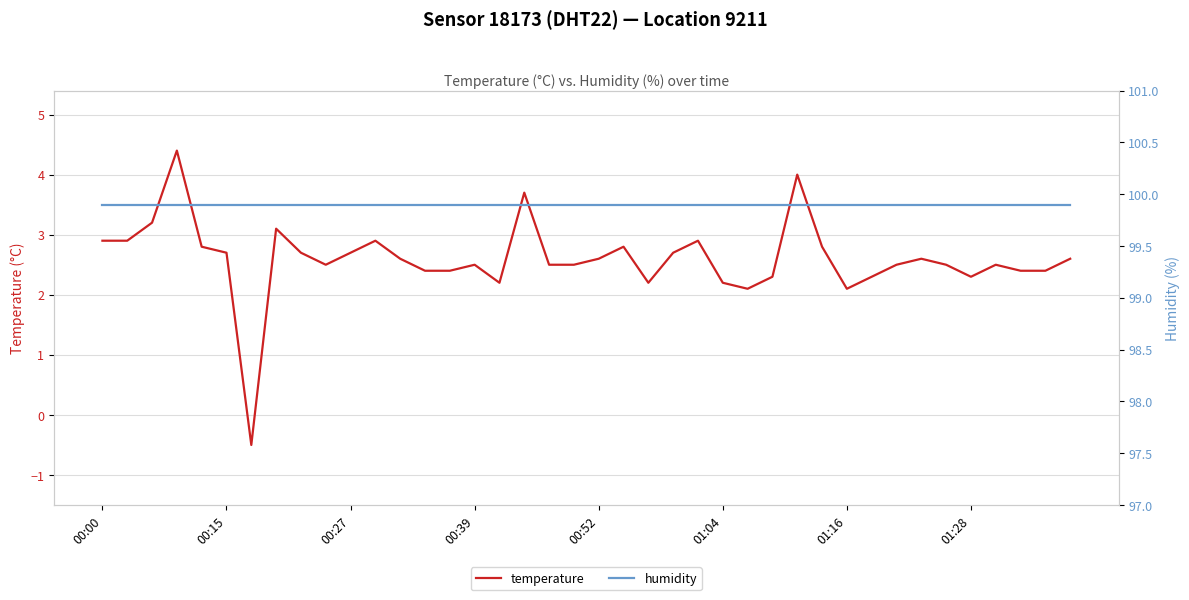

True or false: humidity and temperature intersect in this chart.

False